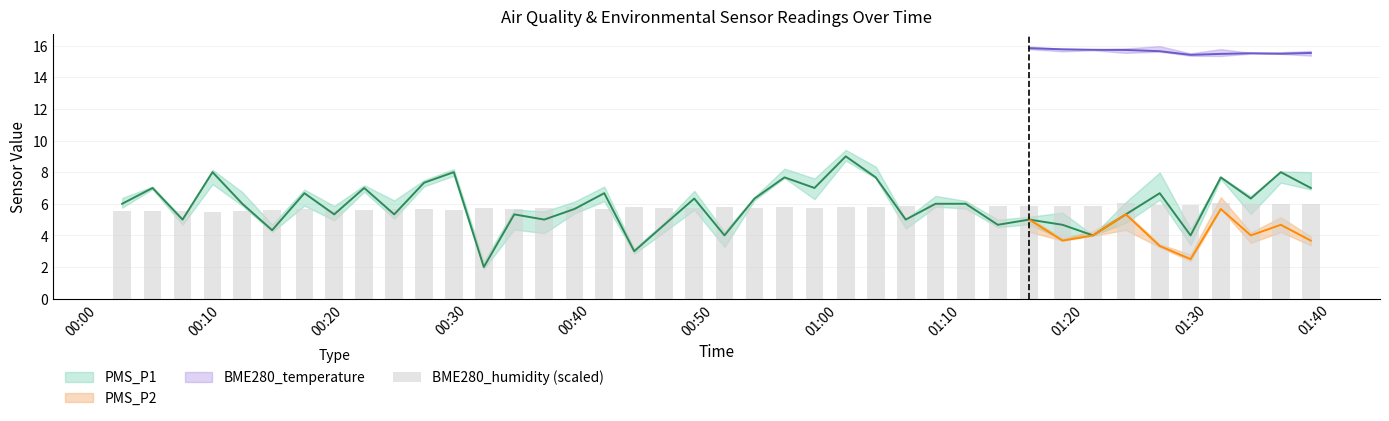

Is it true that the value at 21 is 9.2?

False